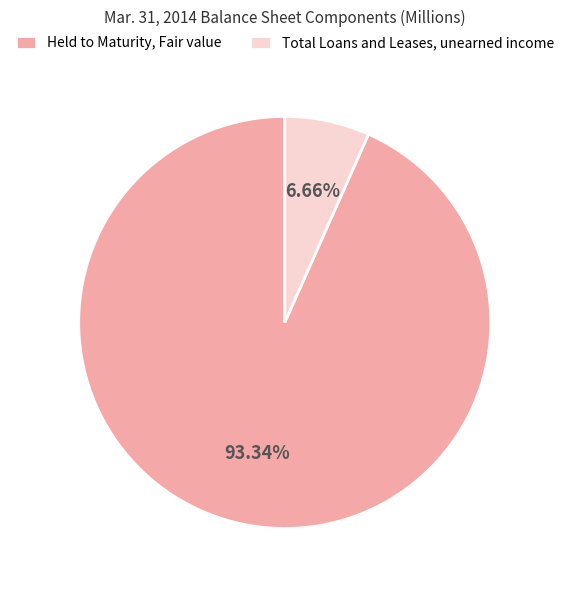

What percentage is NOT represented by Total Loans and Leases, unearned income?

93.3%